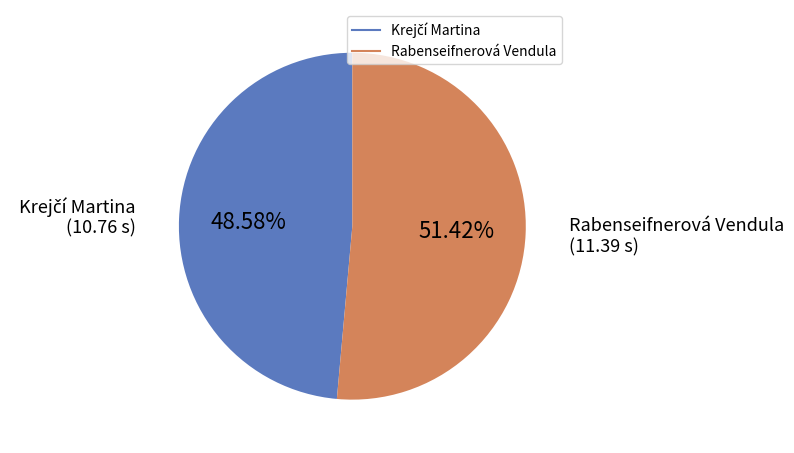

Count the number of slices in the pie.

2